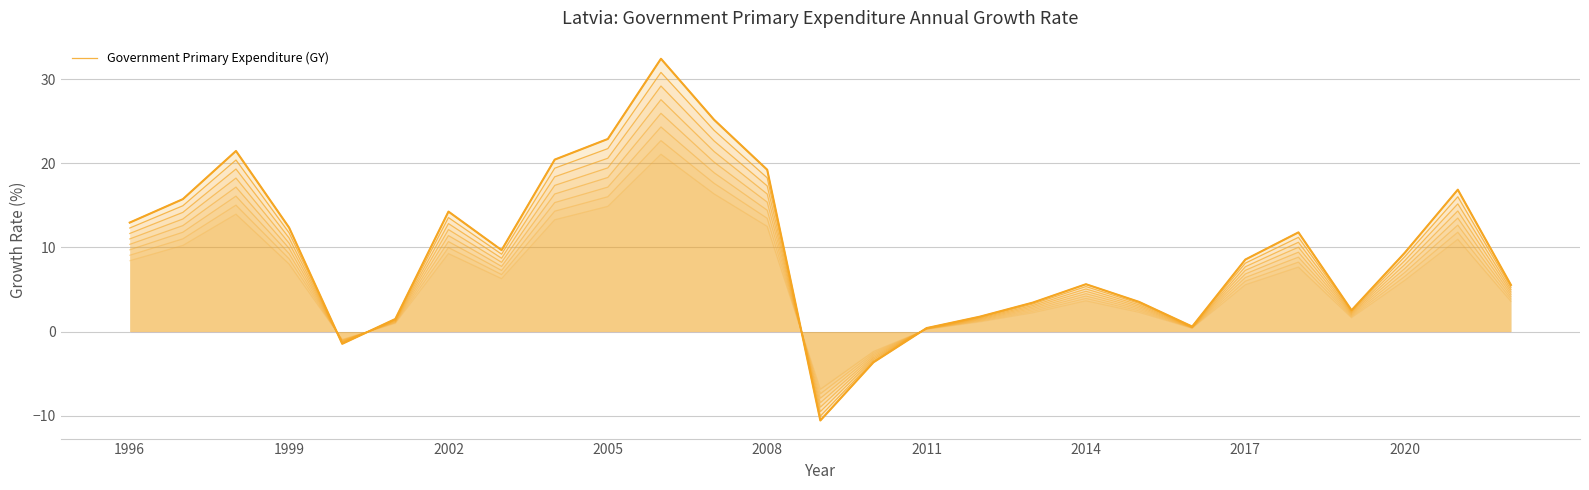

What is the value of the 21st point from the left?

0.6